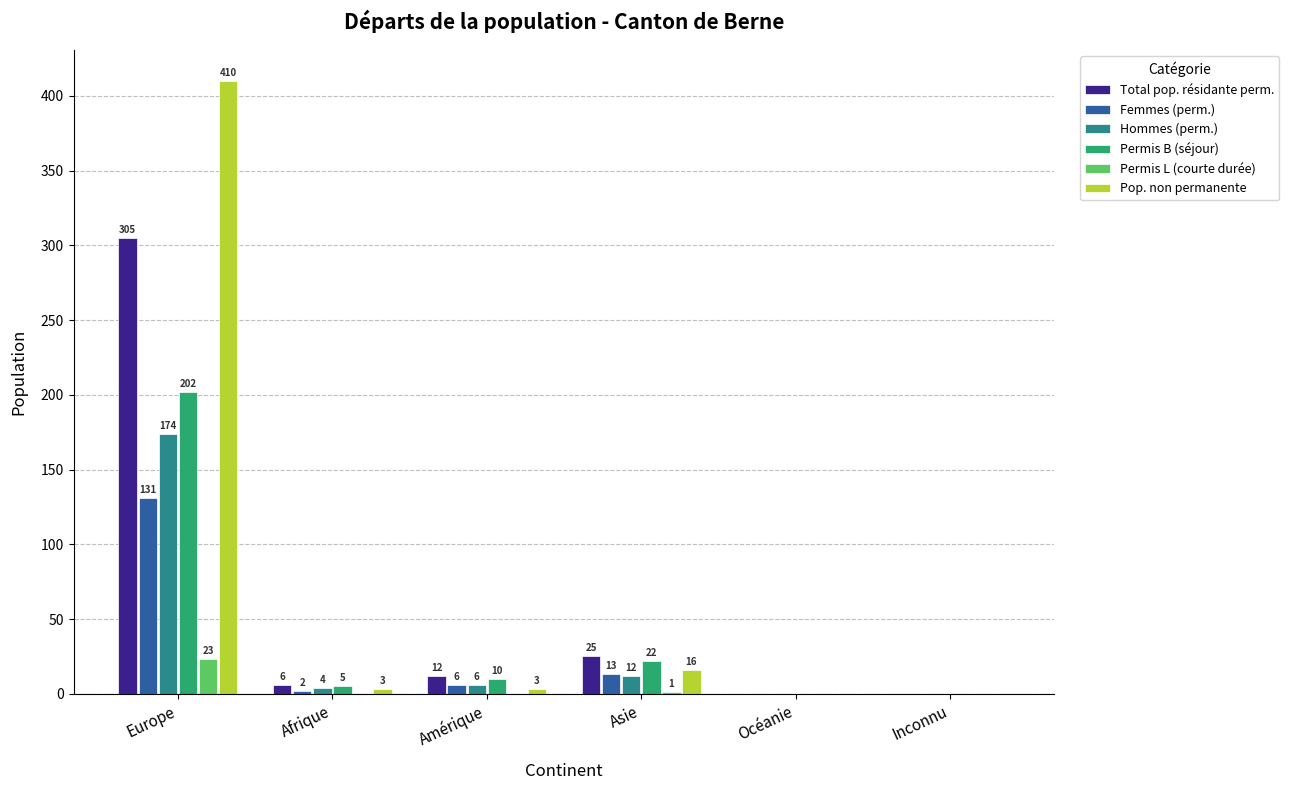

What is the greatest value displayed?

410